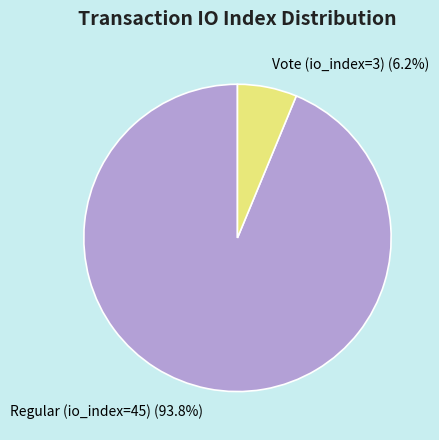

What is the largest slice in the pie chart?

Regular (io_index=45)